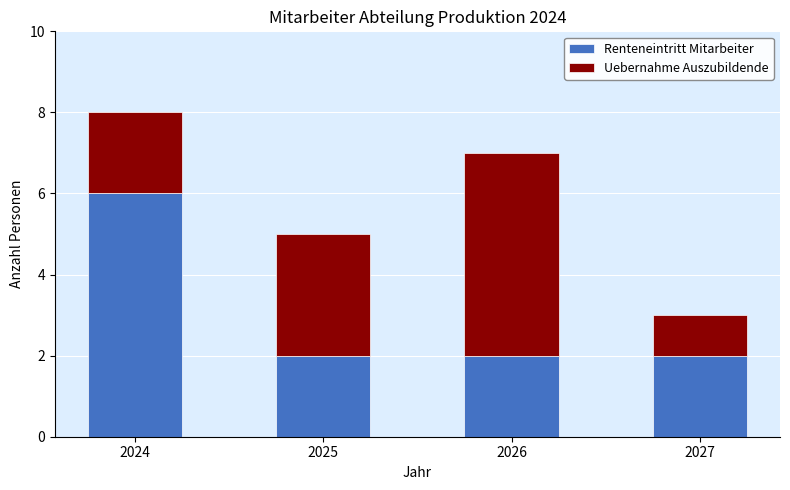

Reading left to right, transcribe the values for Renteneintritt Mitarbeiter.

2024=6	2025=2	2026=2	2027=2